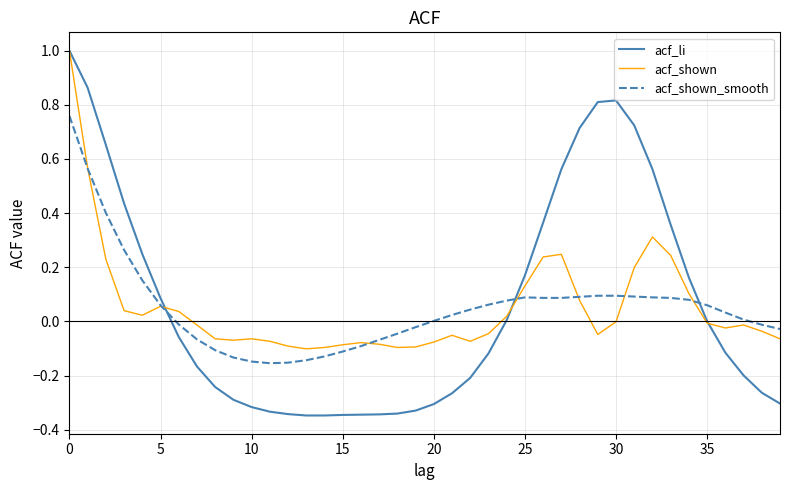

What is the highest value of the acf_li series?

1.0